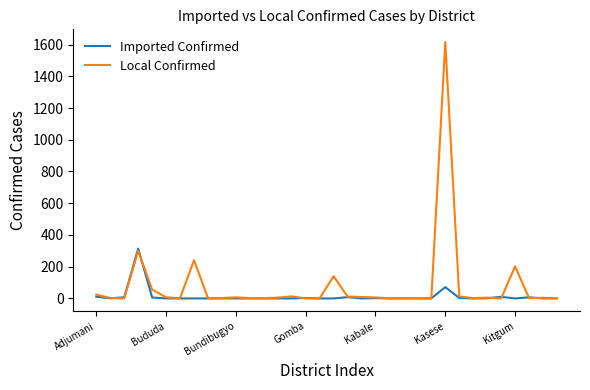

Which series has the widest spread of values?

Local Confirmed